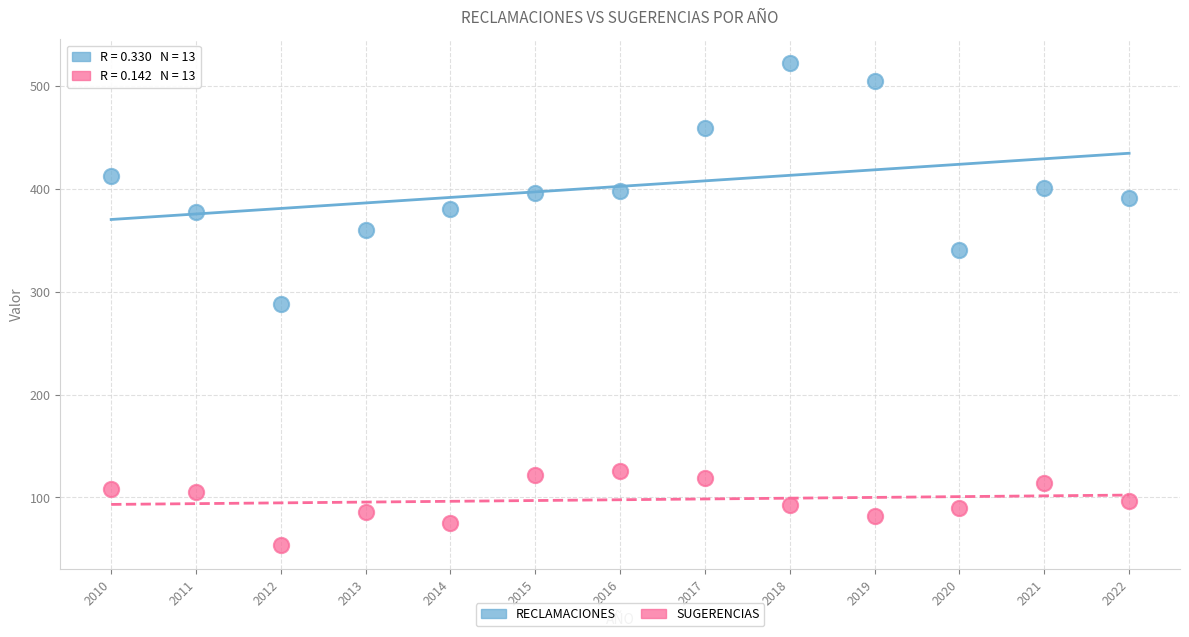

Across all data points, what is the range of Y values (max minus min)?

468